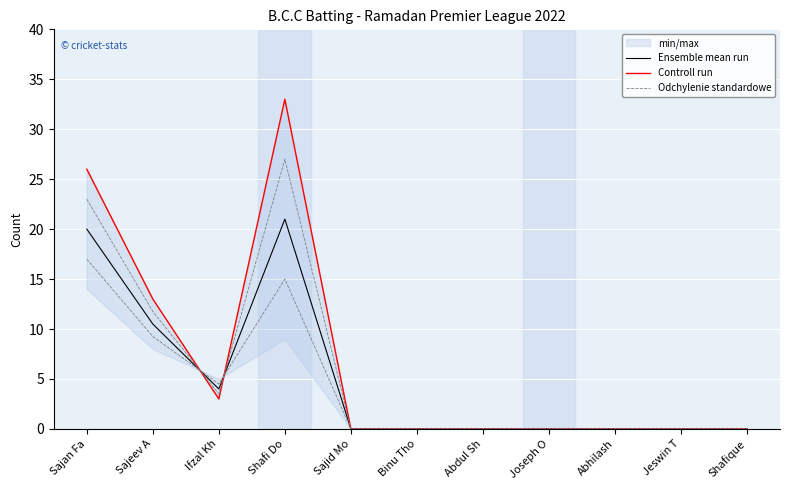

At which category is the sum across all series the highest?

Shafi Do